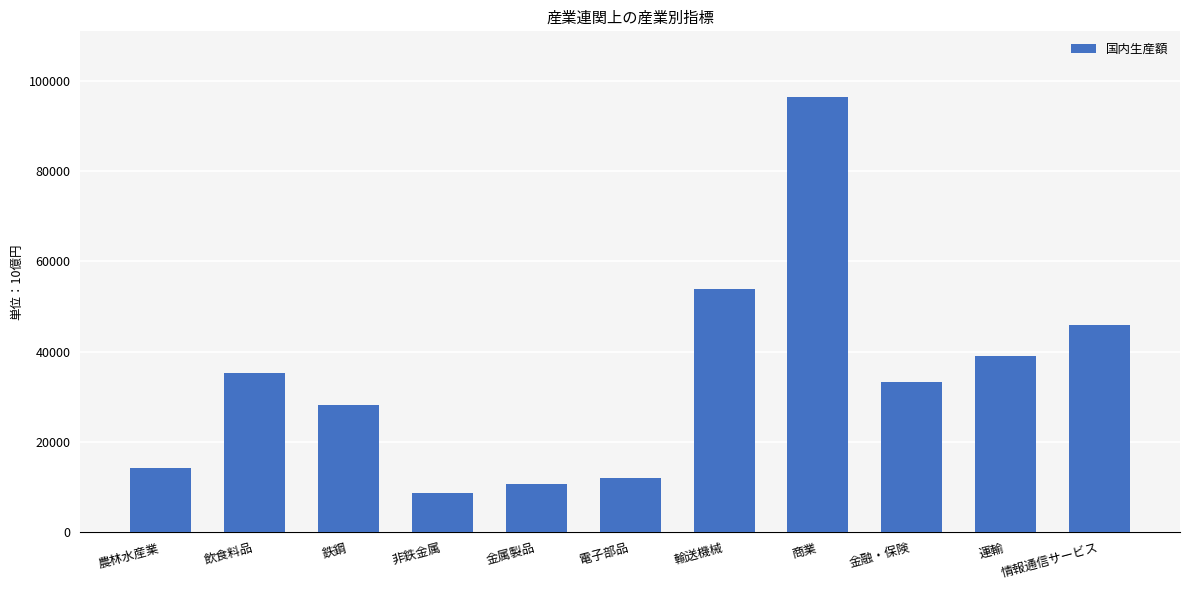

Which category has the lowest value across all series?

非鉄金属